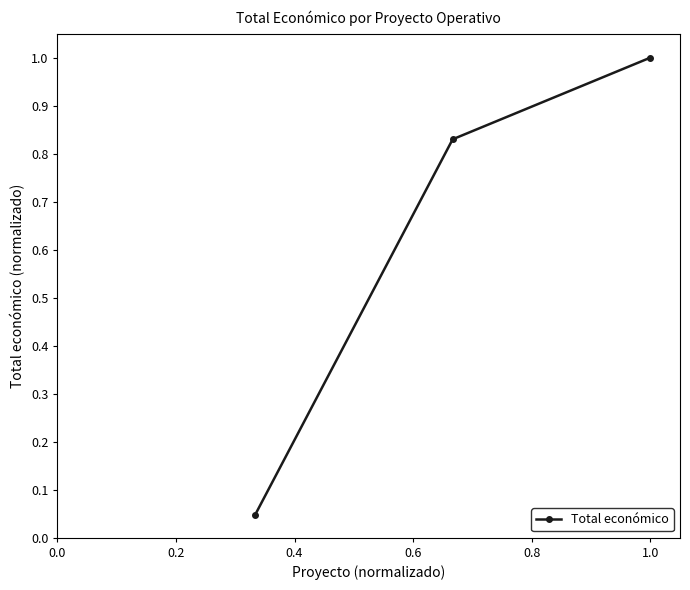

What is the value of the 3rd point from the left?

1.0